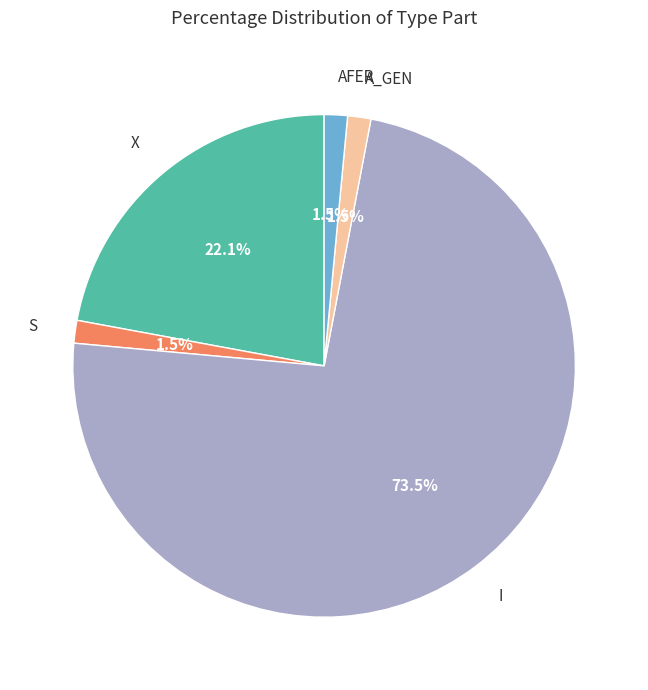

How many segments does this pie chart have?

5